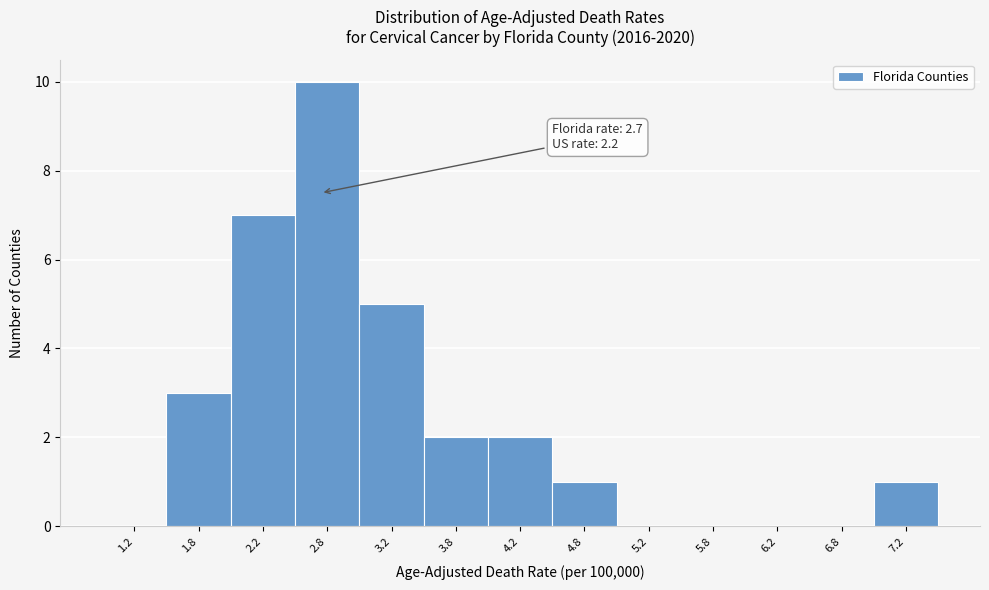

Which range on the x-axis has the tallest bar?

2.5 to 3.0